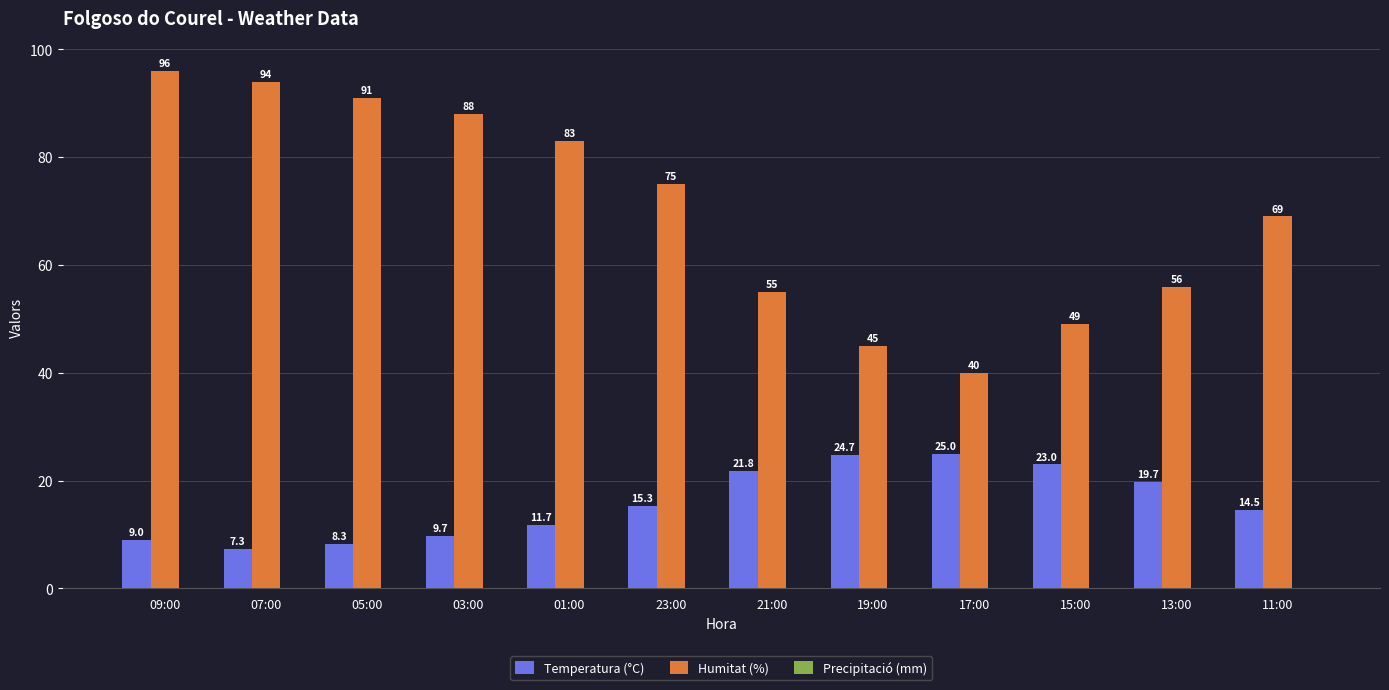

Where is Temperatura (°C) nearest to the value 16?

23:00